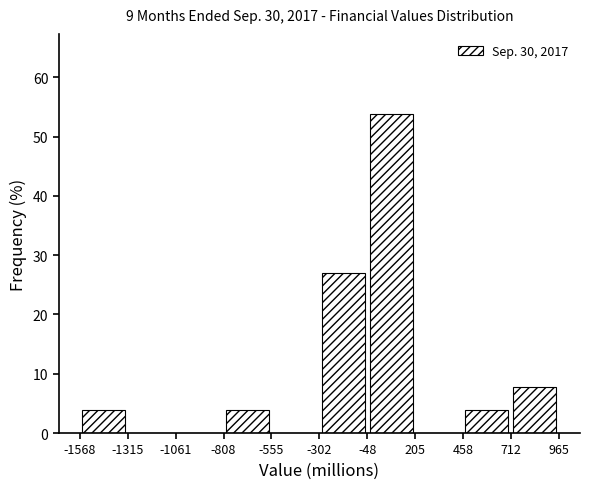

How tall is the bar that spans 458 to 712 on the x-axis? The values are not printed on the chart, so give them approximately, as read against the axis.

4